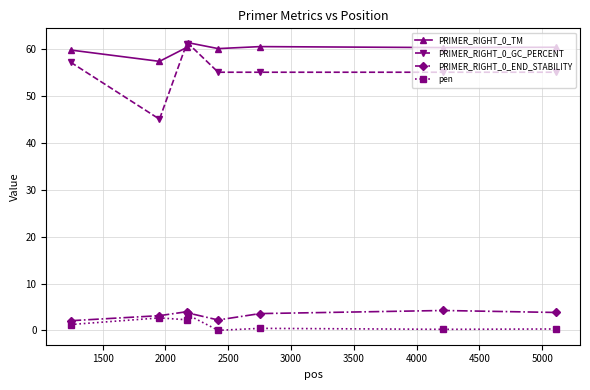

What is the difference between the maximum and minimum values in the pen series?

3.3